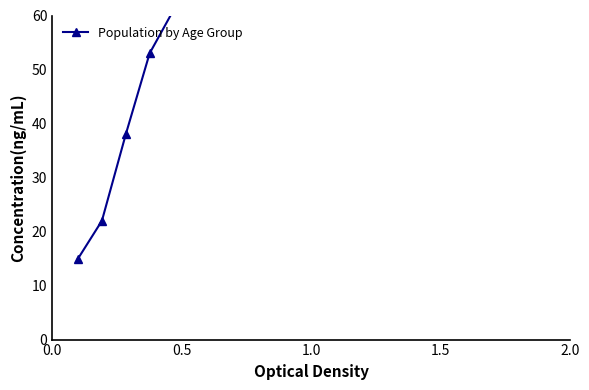

True or false: the data shows 82 at 12.

False